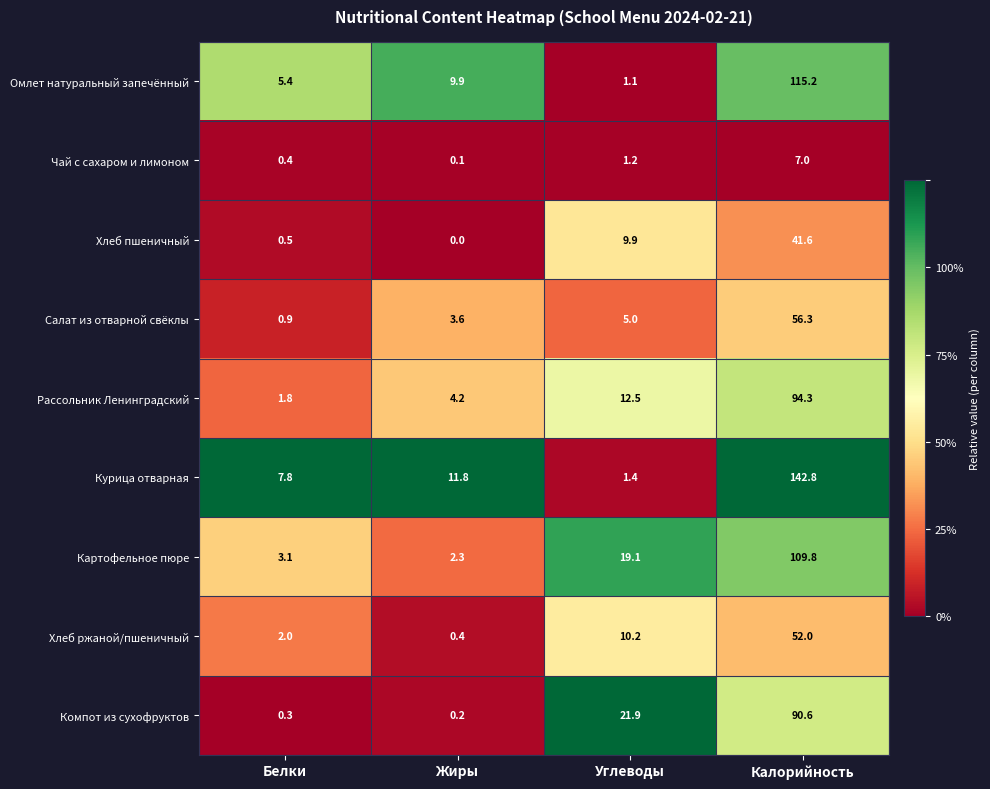

The value of Хлеб ржаной/пшеничный at Калорийность is 13.4. True or false?

False